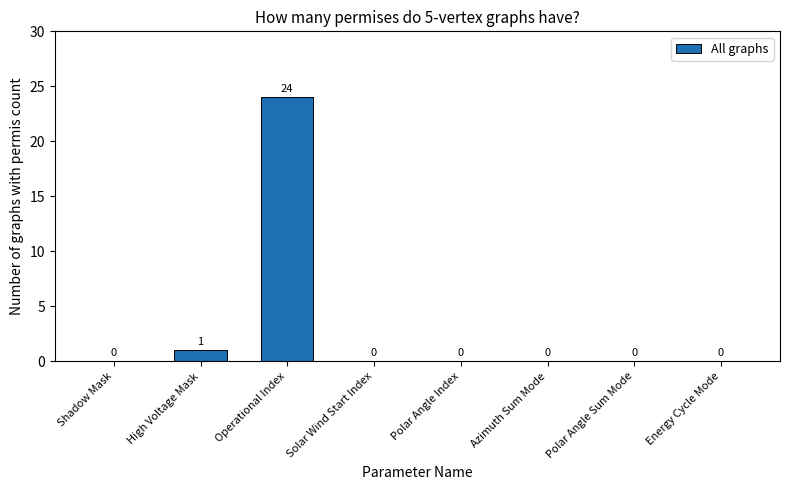

What is the maximum value shown in the chart?

24